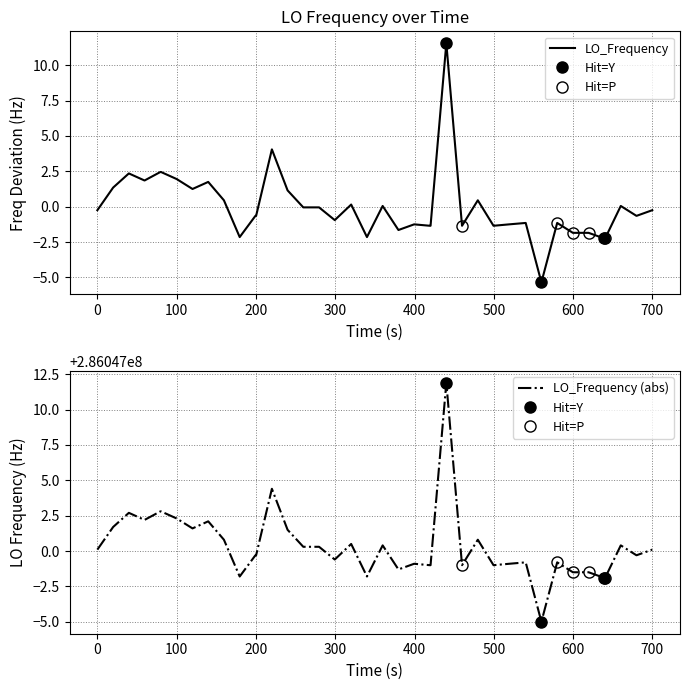

The value at 28 is -2.2. True or false?

False